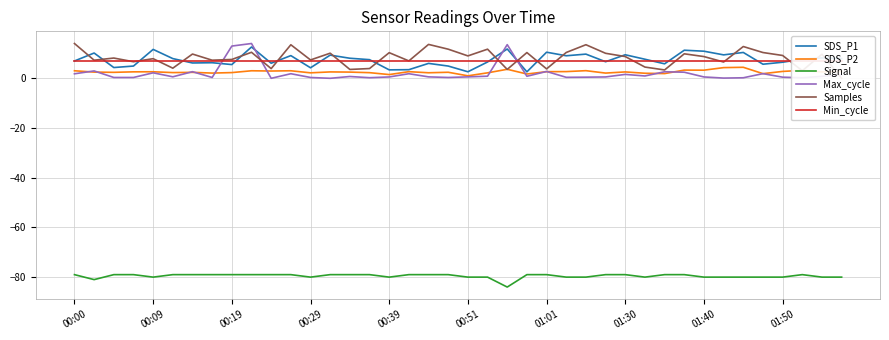

True or false: SDS_P2 and Signal intersect in this chart.

False